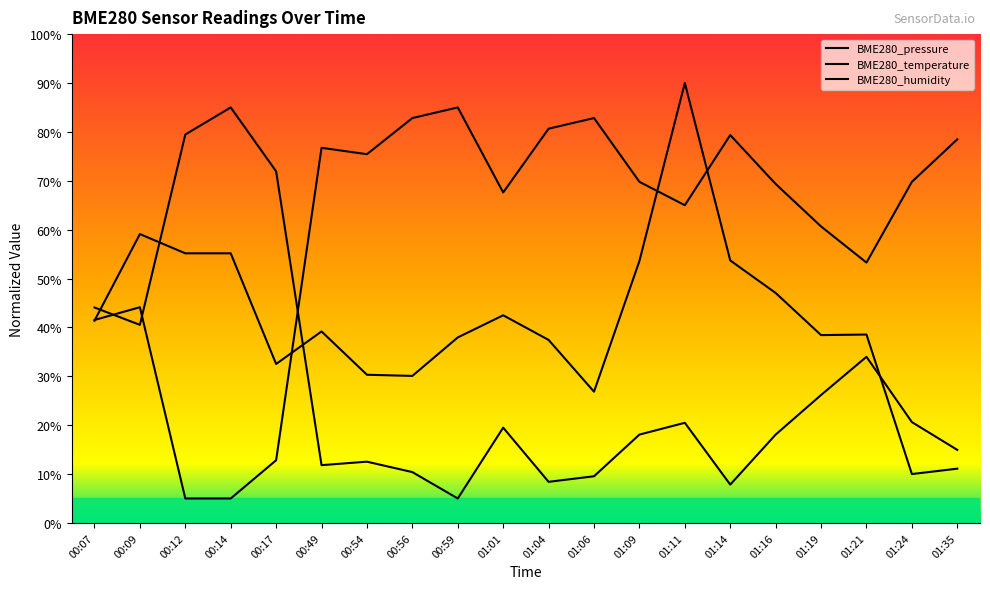

How many intersections are there between BME280_humidity and BME280_temperature?

3